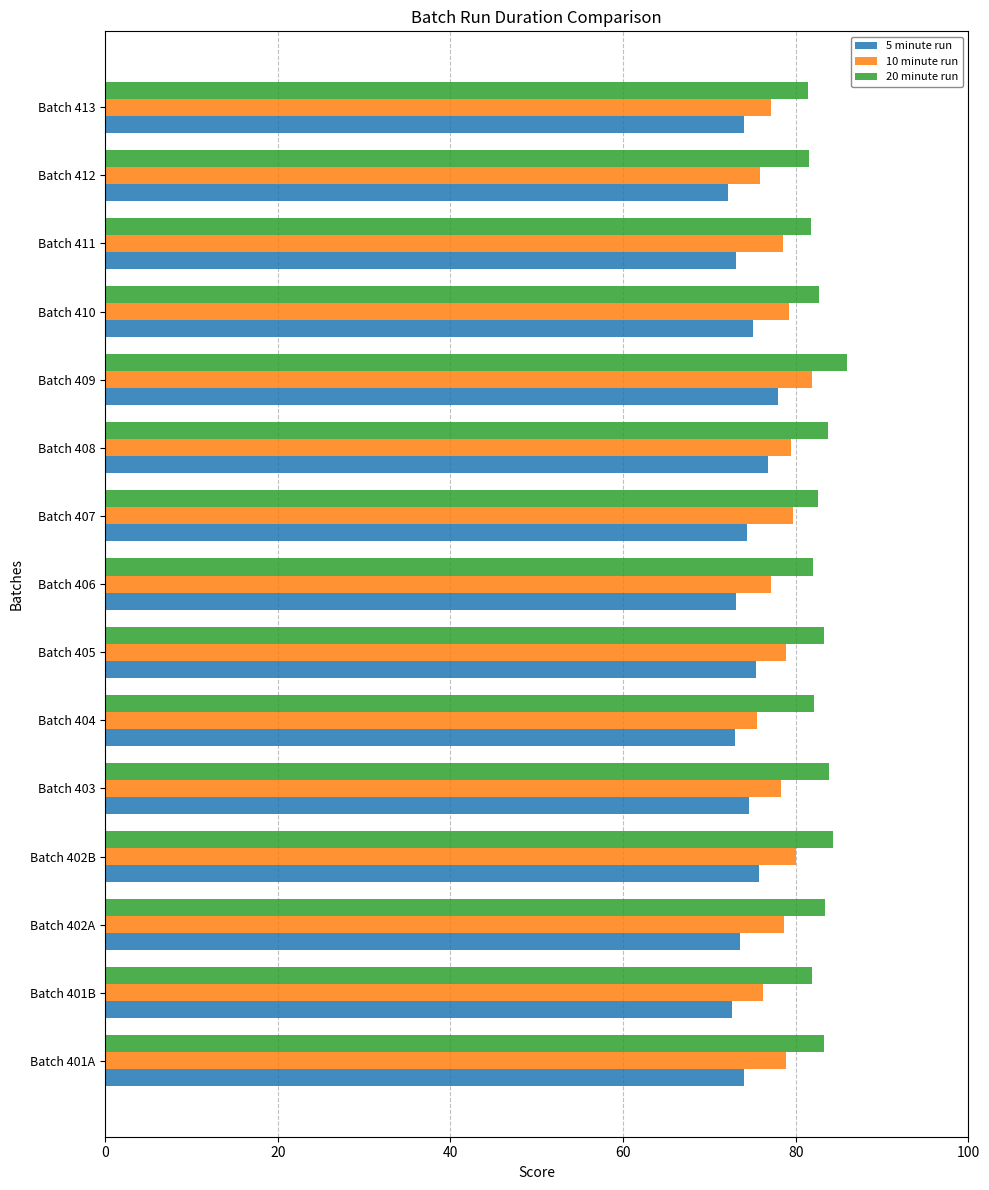

What is the maximum value for 20 minute run?

85.9